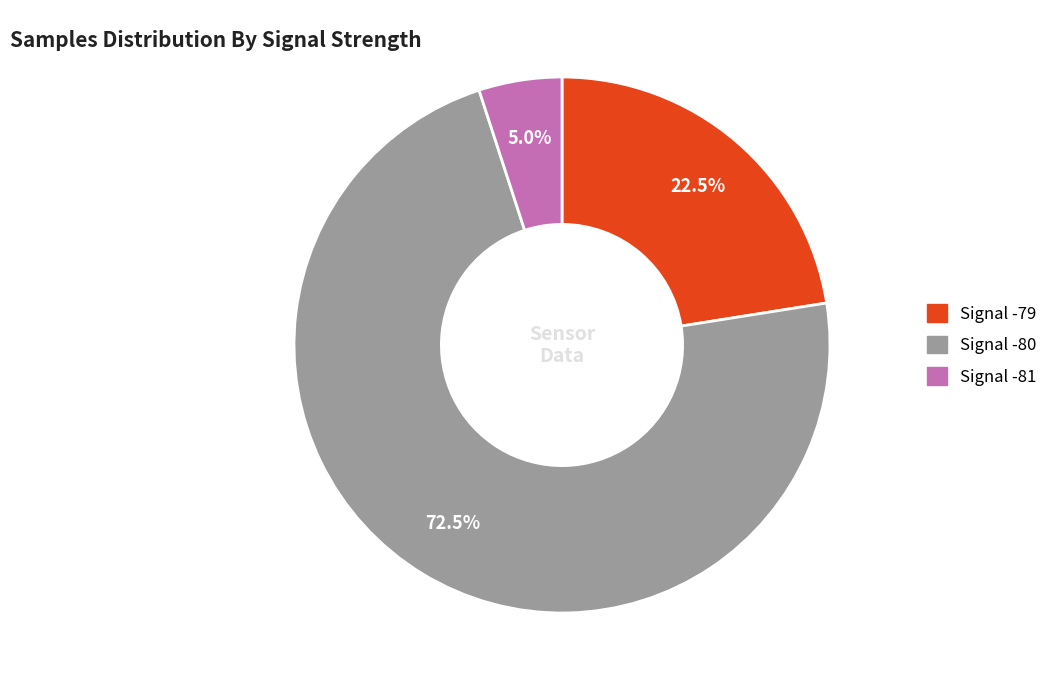

Is there a majority slice in this chart?

Yes